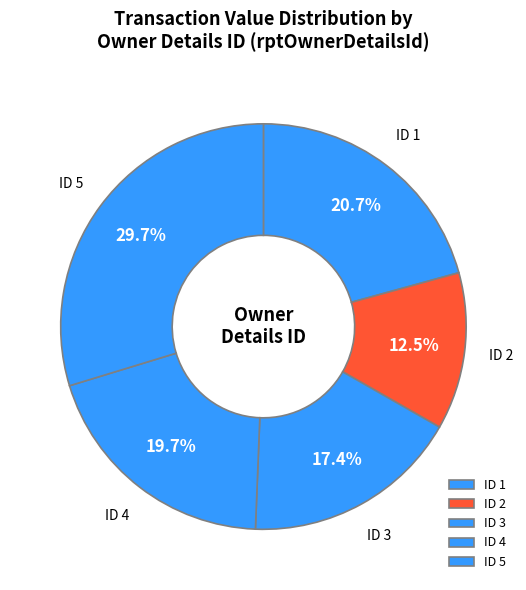

What is the largest slice in the pie chart?

ID 5